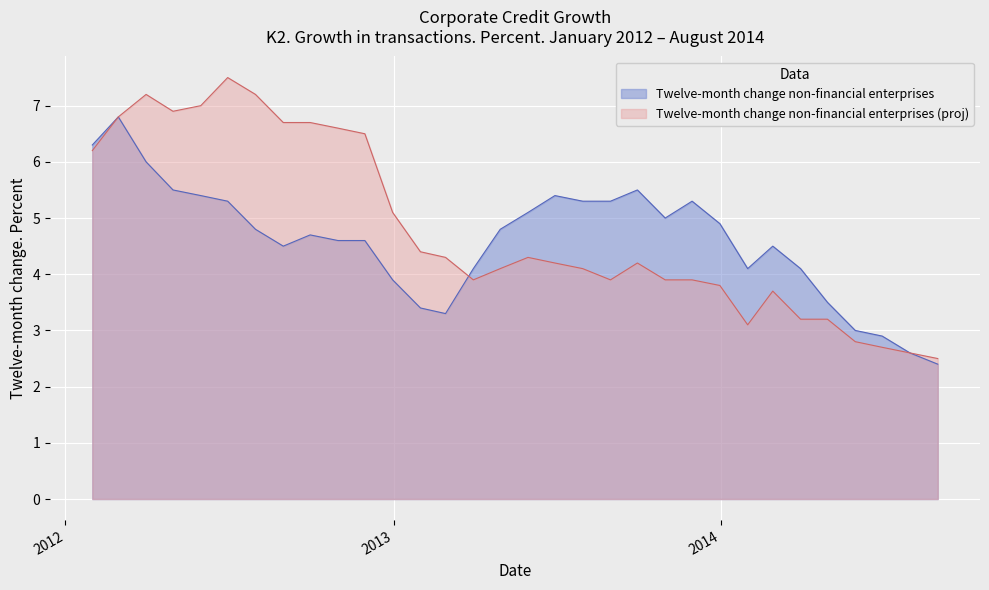

What is the smallest value displayed?

2.4